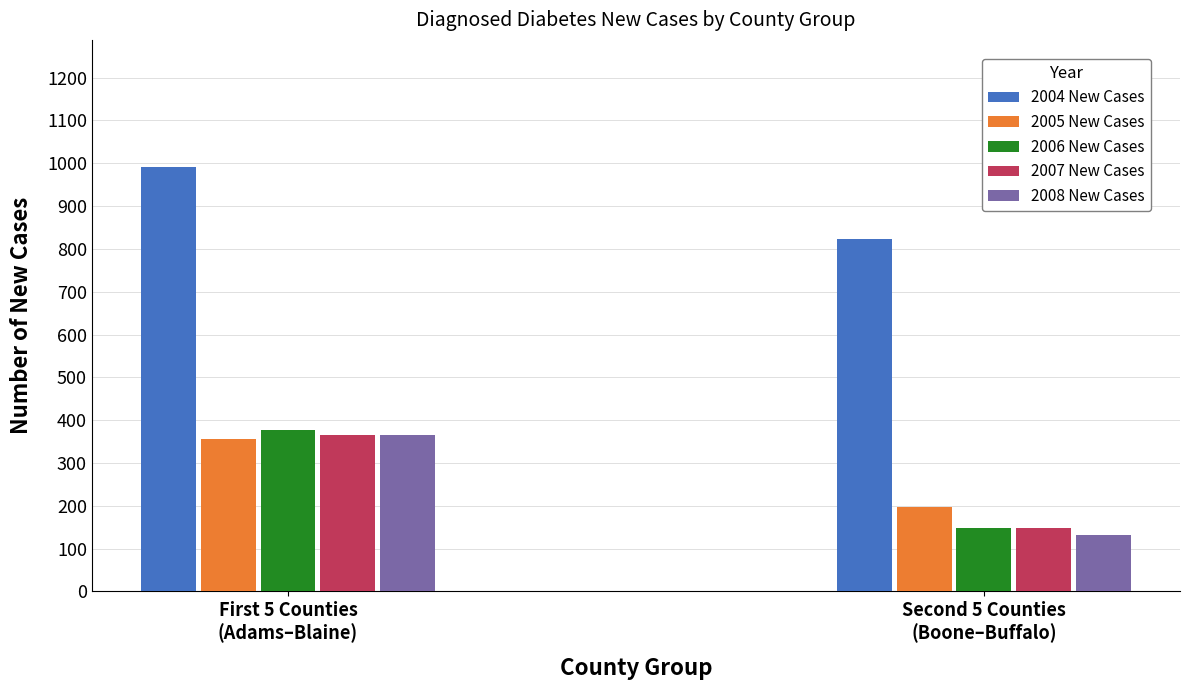

What is the maximum value shown in the chart?

991